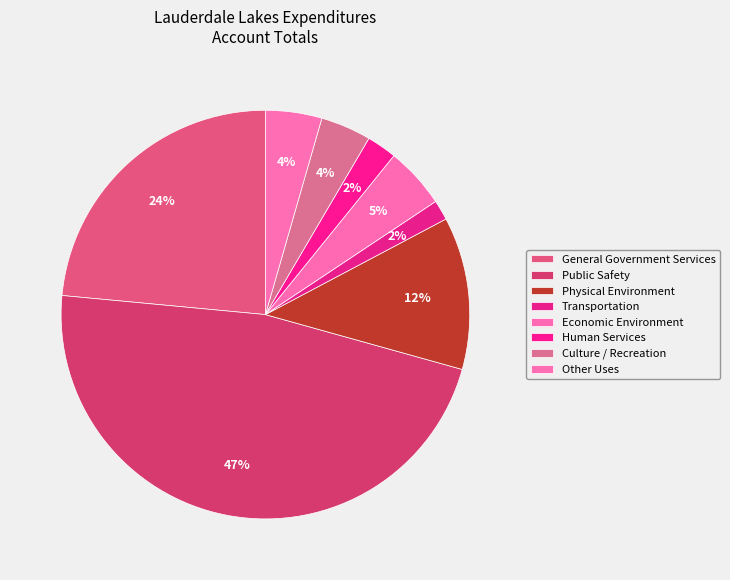

Rank the categories by value from lowest to highest.

Transportation, Human Services, Culture / Recreation, Other Uses, Economic Environment, Physical Environment, General Government Services, Public Safety